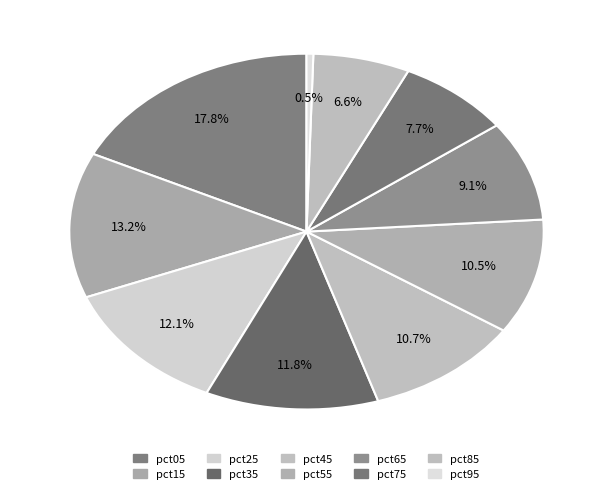

How many segments does this pie chart have?

10